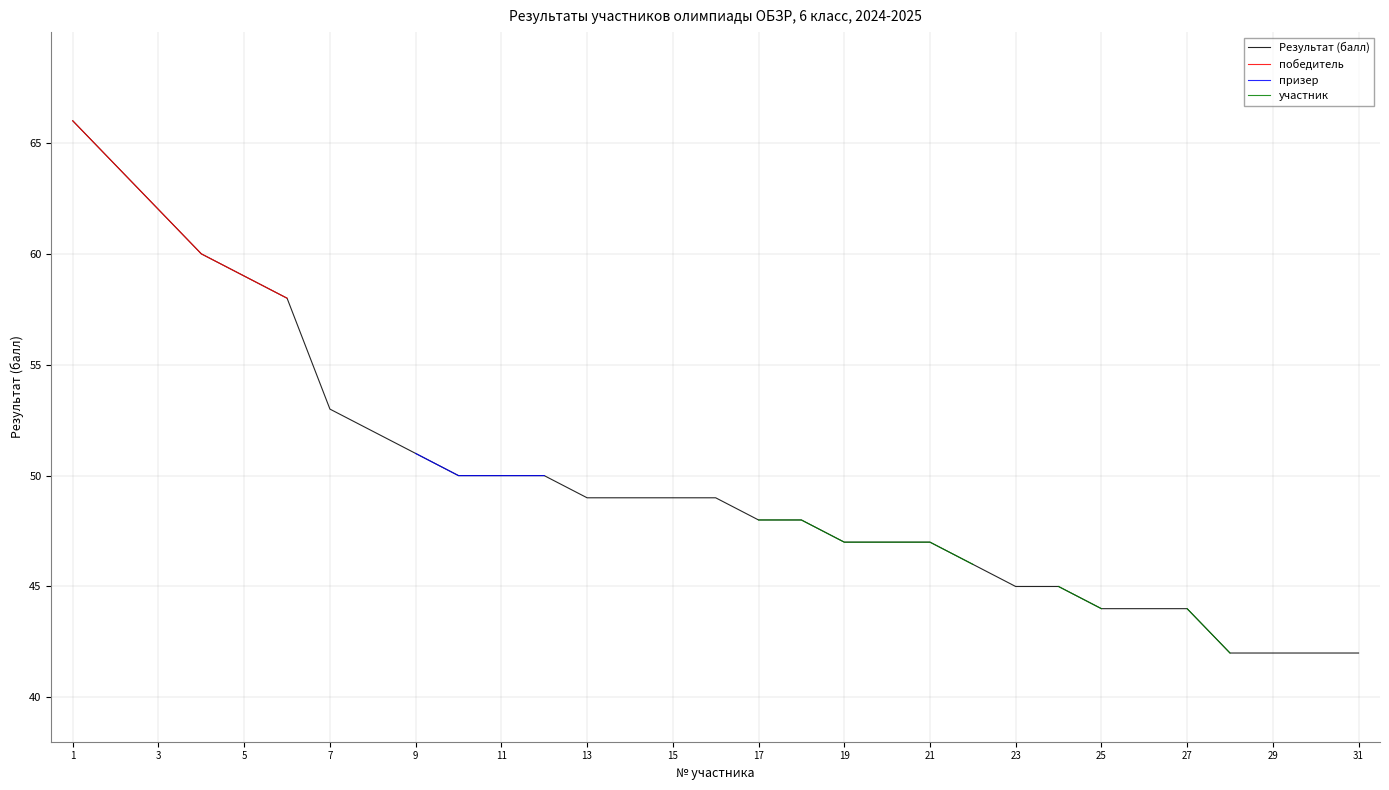

True or false: победитель and Результат (балл) intersect in this chart.

False